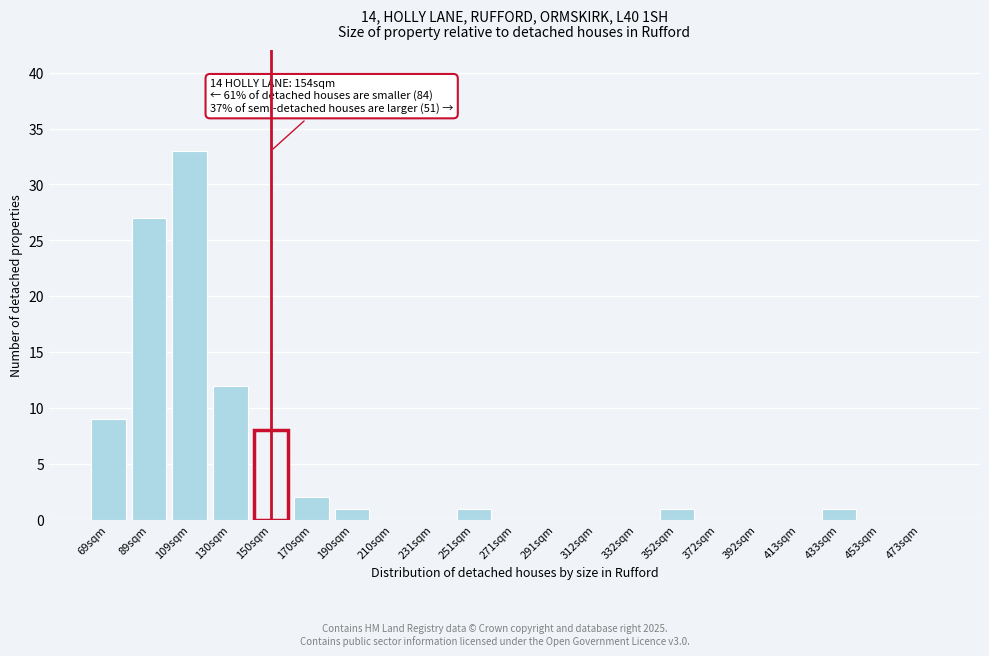

Reading left to right, list all the values displayed in this chart.

69sqm=9	89sqm=27	109sqm=33	130sqm=12	150sqm=8	170sqm=2	190sqm=1	210sqm=0	231sqm=0	251sqm=1	271sqm=0	291sqm=0	312sqm=0	332sqm=0	352sqm=1	372sqm=0	392sqm=0	413sqm=0	433sqm=1	453sqm=0	473sqm=0